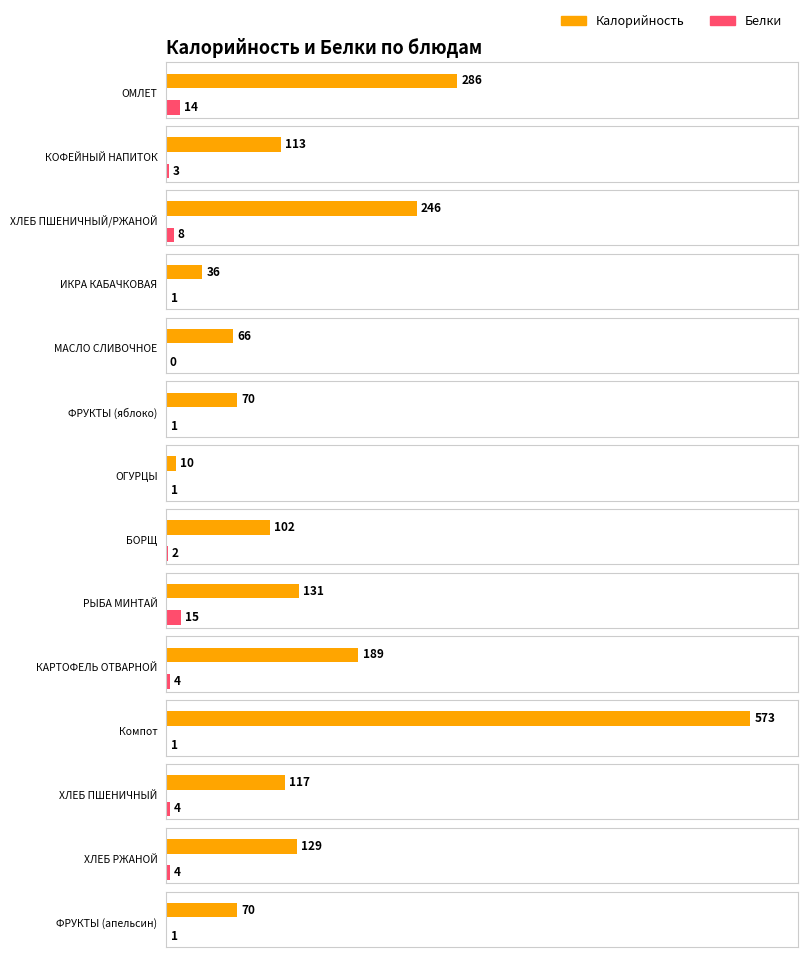

The value of Калорийность at БОРЩ is 102. True or false?

True